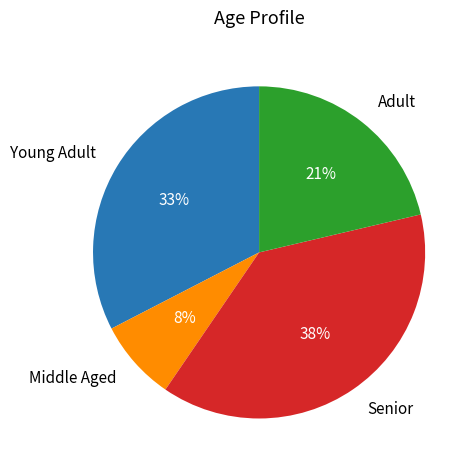

To the nearest percent, what is the difference between the Young Adult and Middle Aged slice percentages?

25%